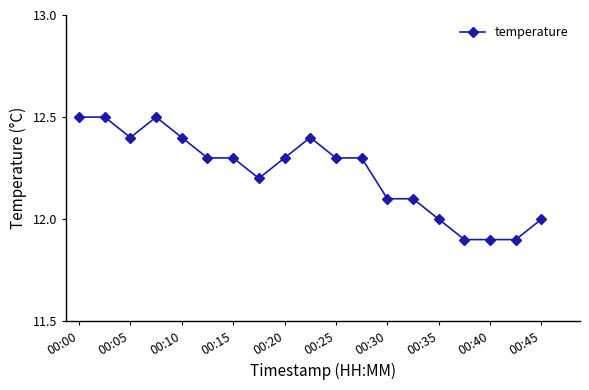

What is the maximum value shown in the chart?

12.5